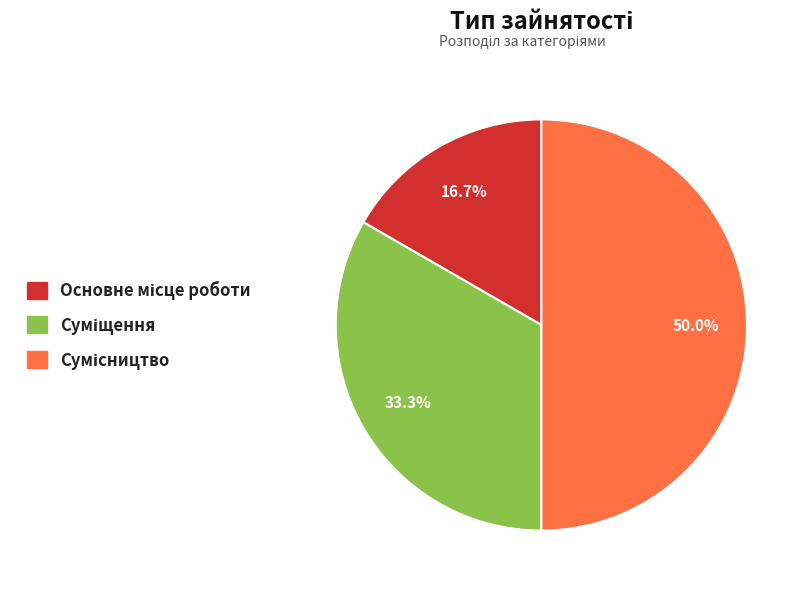

Count the number of slices in the pie.

3